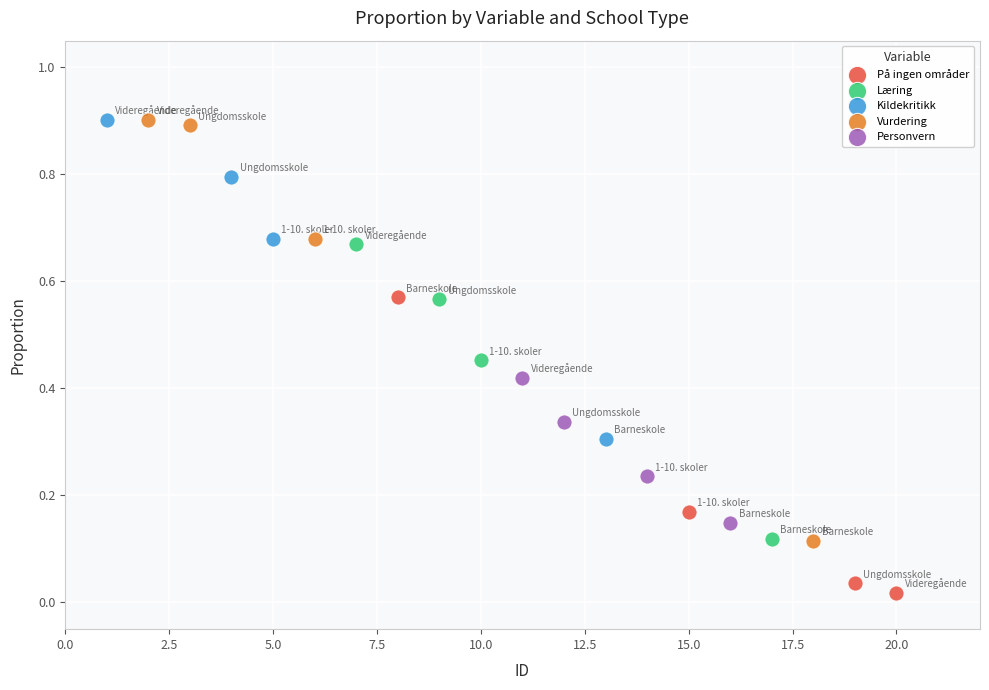

Which series has the widest spread of Y values?

Vurdering